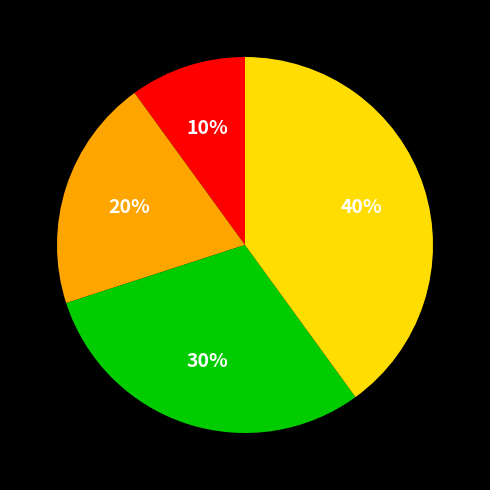

To the nearest percent, what is the average slice percentage?

25%